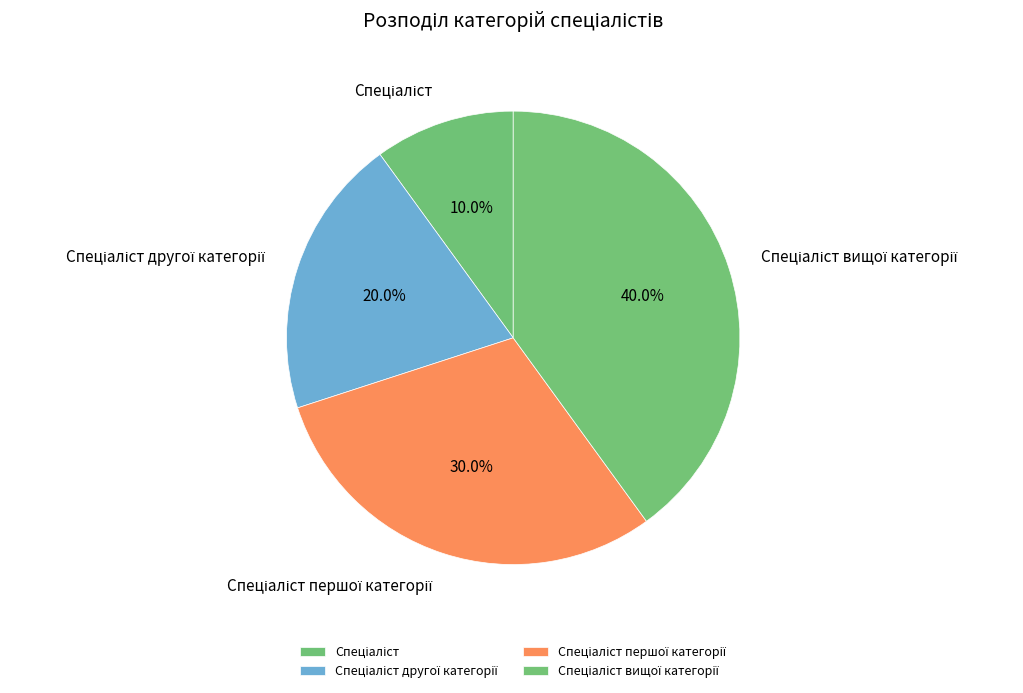

Is there any slice that represents more than half of the pie?

No